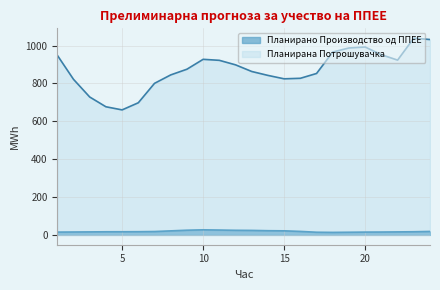

What is the approximate value of Планирано Производство од ППЕЕ at 4?

16.4